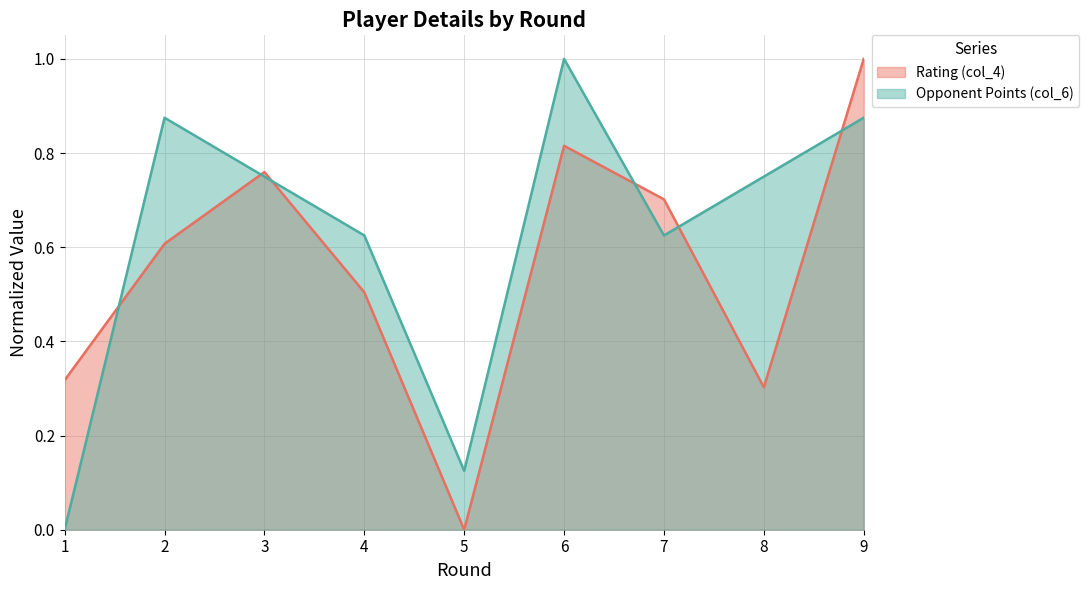

How many interior local valleys does the Opponent Points (col_6) series have?

2